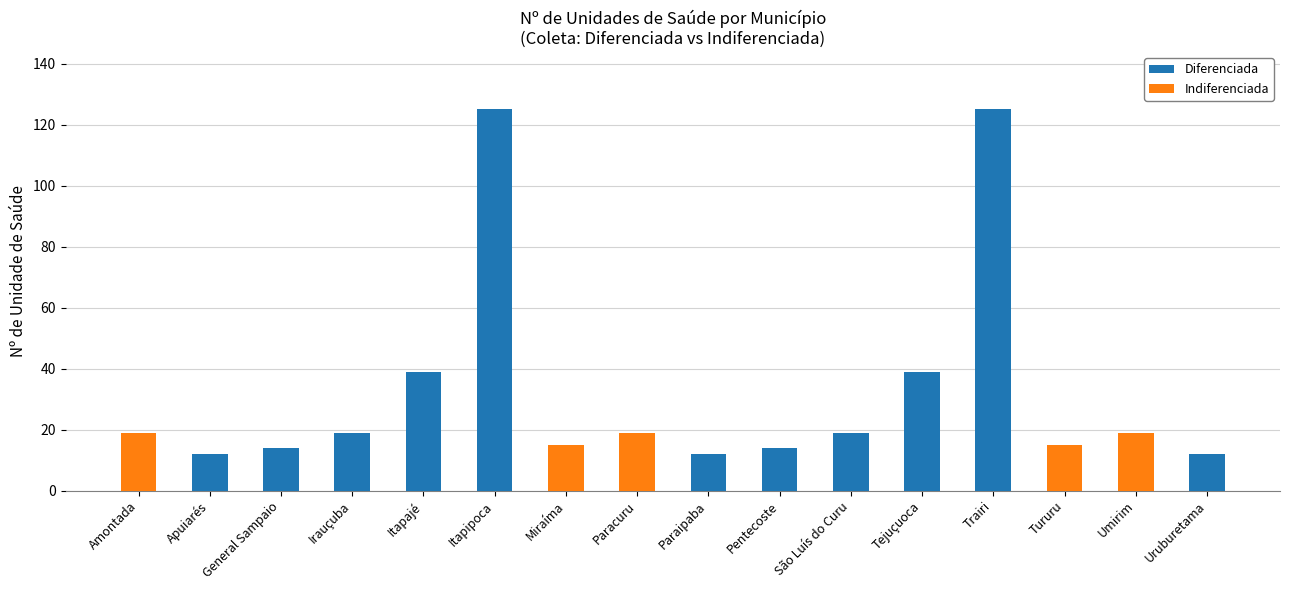

What is the total value across all series at Paraipaba?

12